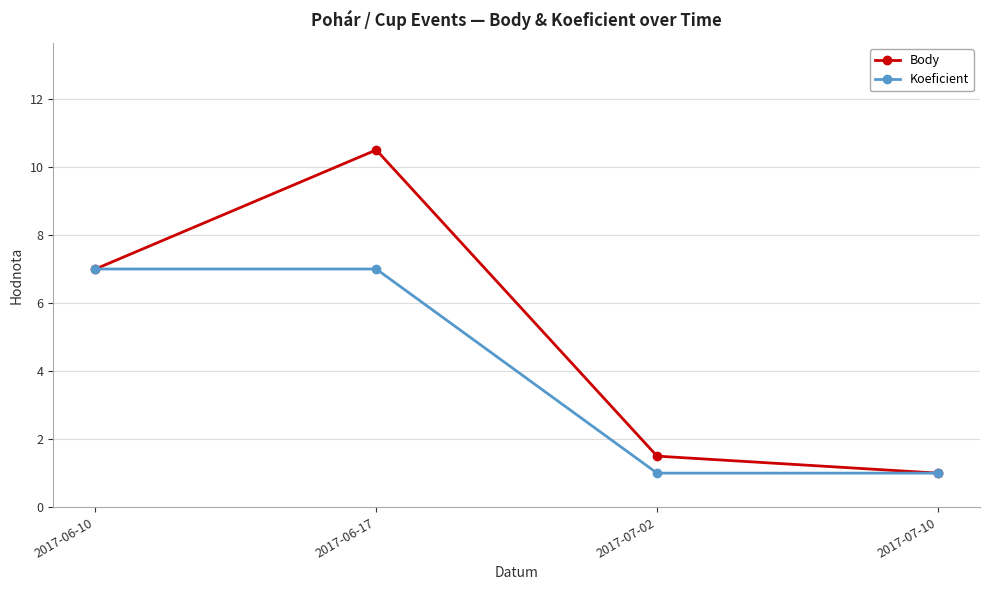

Reading left to right, list all the values displayed in this chart.

Body: 2017-06-10=7.0	2017-06-17=10.5	2017-07-02=1.5	2017-07-10=1.0
Koeficient: 2017-06-10=7.0	2017-06-17=7.0	2017-07-02=1.0	2017-07-10=1.0